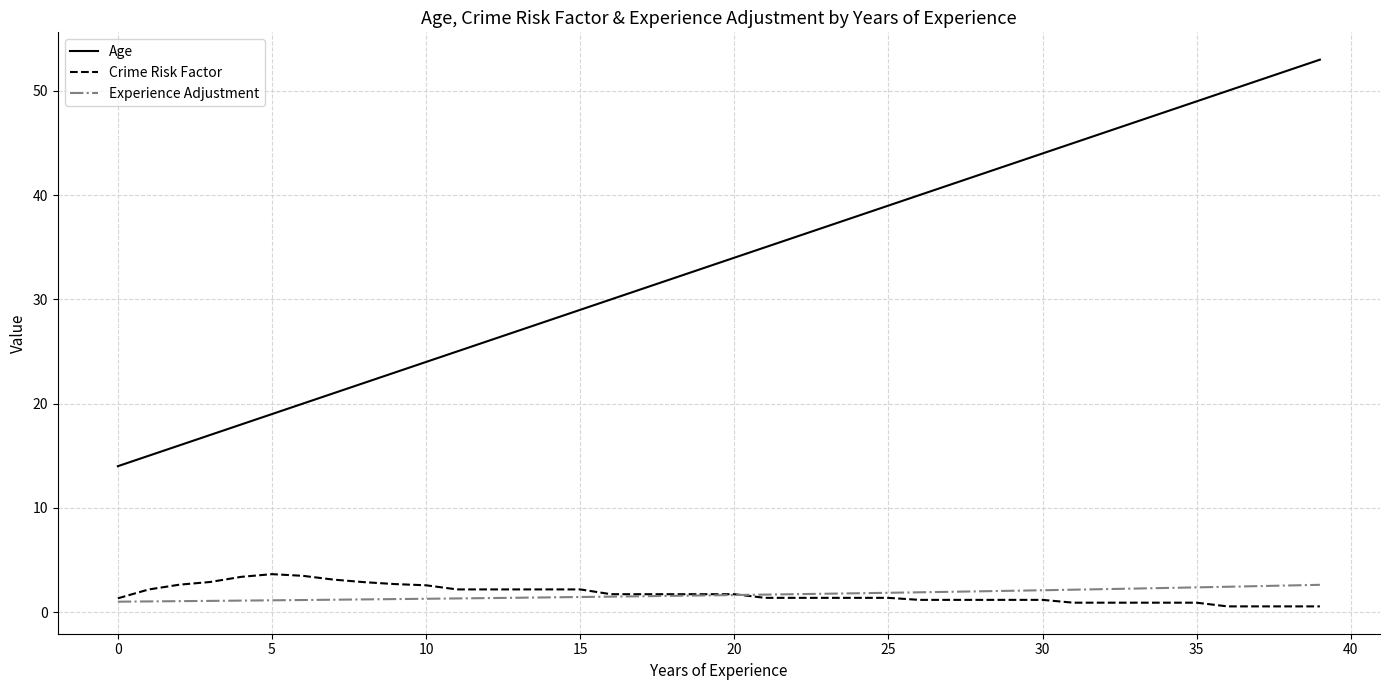

What is the maximum value shown in the chart?

53.0